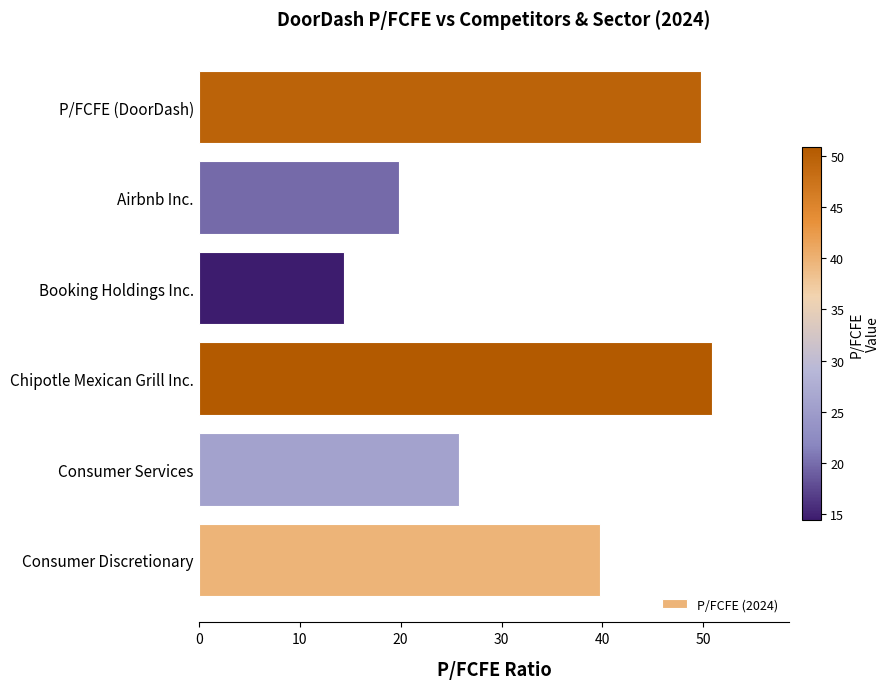

What is the minimum value shown in the chart?

14.4